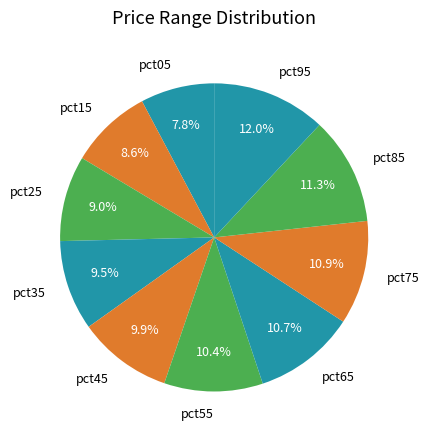

What percentage do pct45 and pct65 together represent?

20.6%